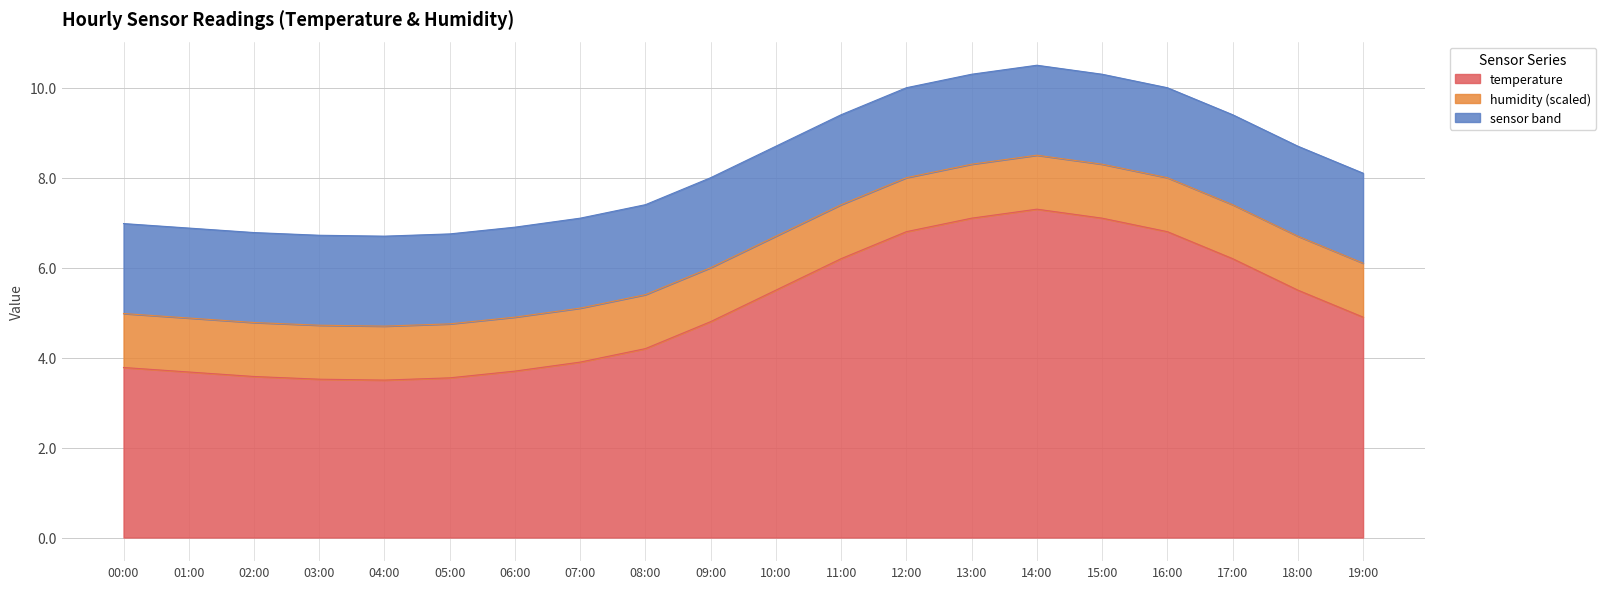

Rank the categories by value from lowest to highest.

04:00, 03:00, 05:00, 02:00, 01:00, 06:00, 00:00, 07:00, 08:00, 09:00, 19:00, 10:00, 18:00, 11:00, 17:00, 12:00, 16:00, 13:00, 15:00, 14:00